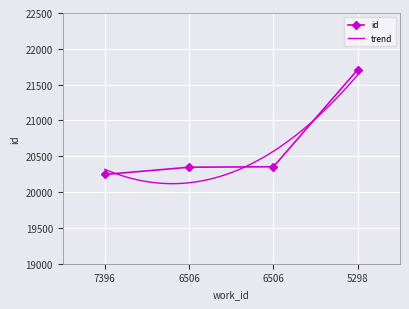

List the labels in order of value, largest first.

5298, 6506, 6506, 7396